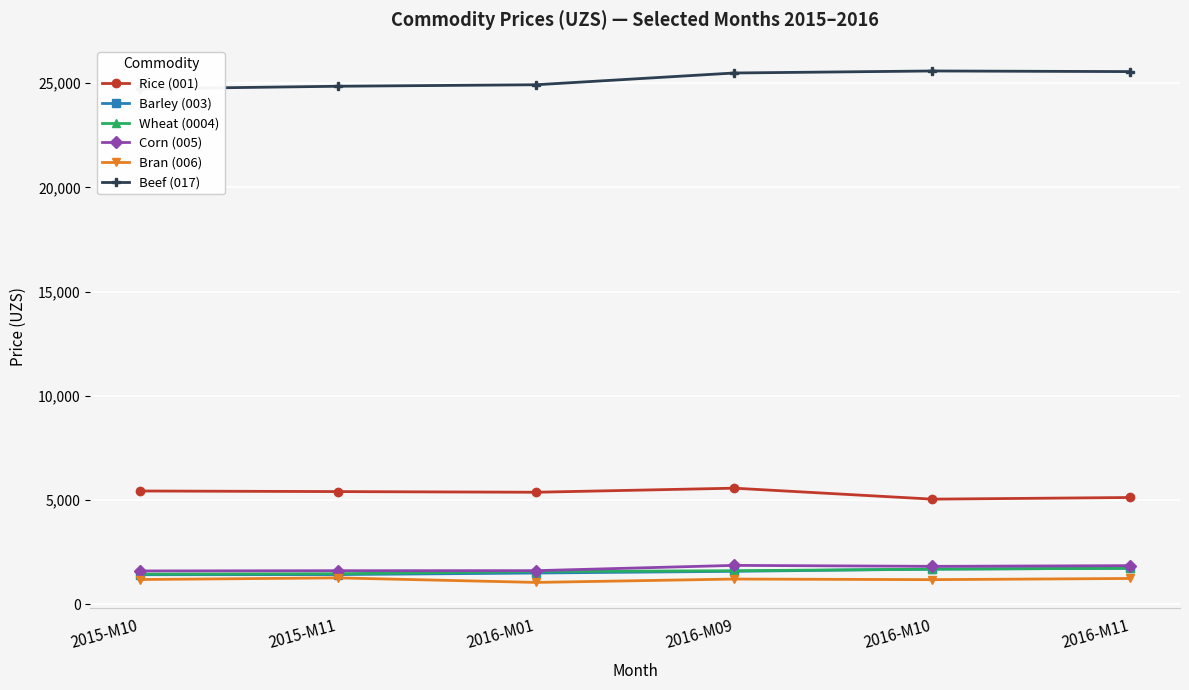

True or false: Beef (017) and Bran (006) intersect in this chart.

False